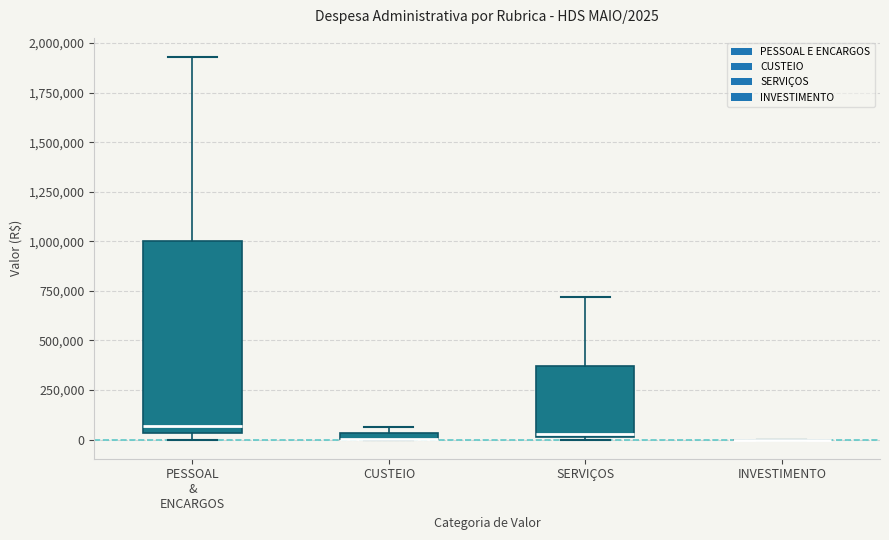

Comparing the boxes themselves (not the whiskers), which one is the tallest?

PESSOAL & ENCARGOS